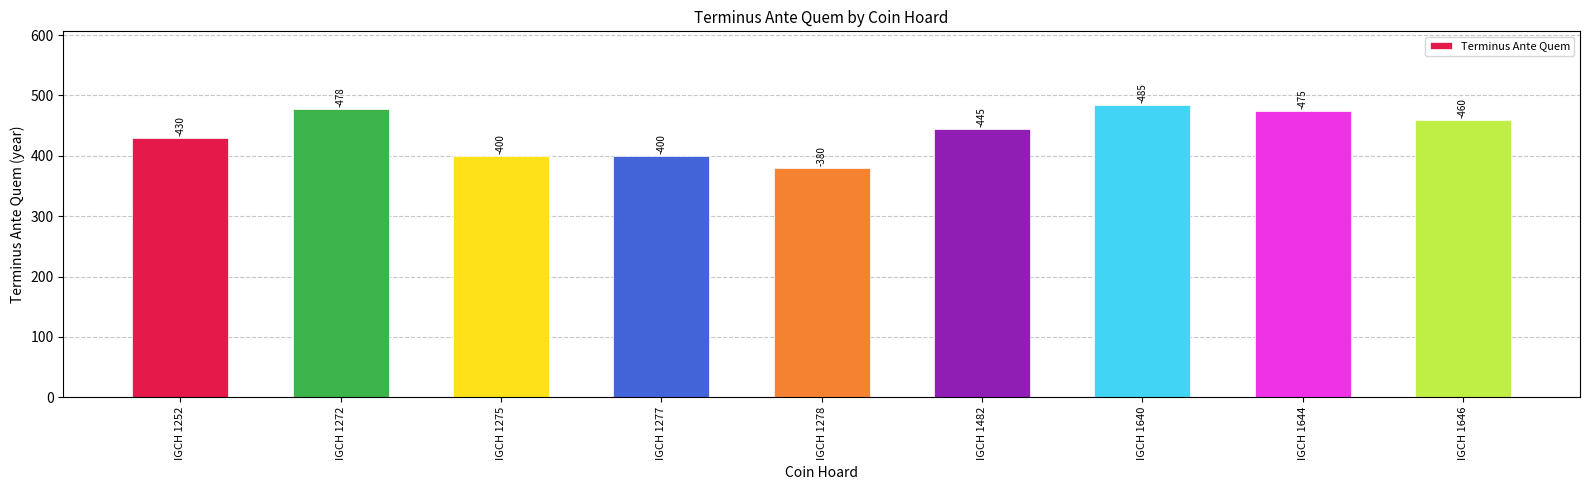

How many bars are there in total?

9